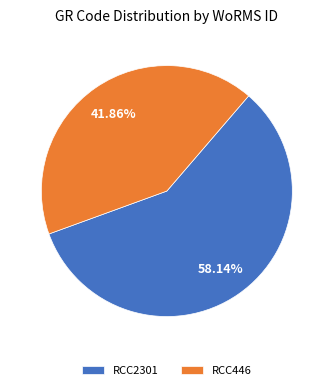

The RCC2301 slice represents 65% of the pie. True or false?

False